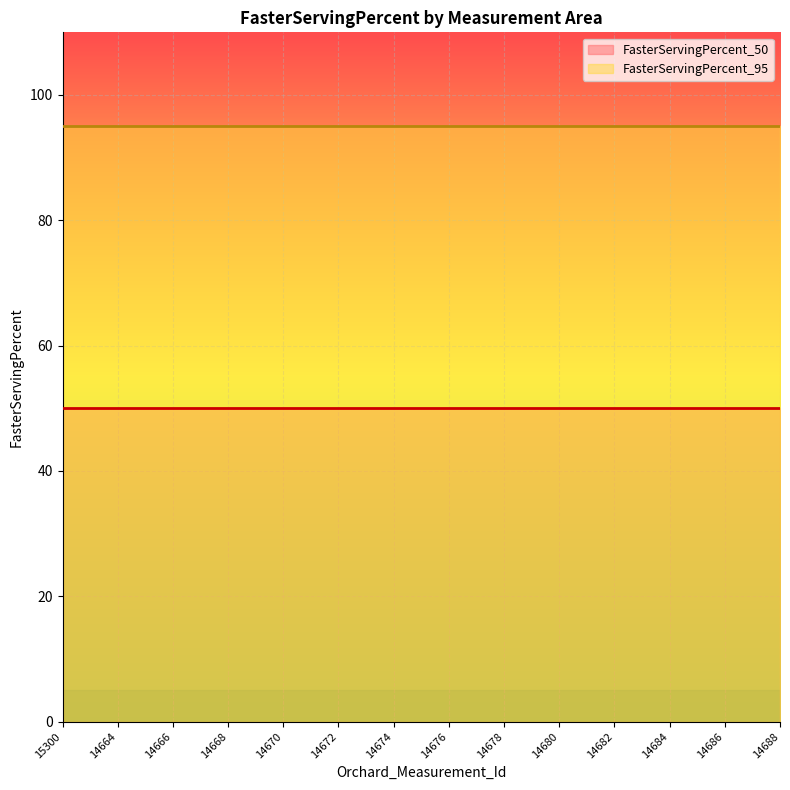

What is the total value across all series at 14668?

145